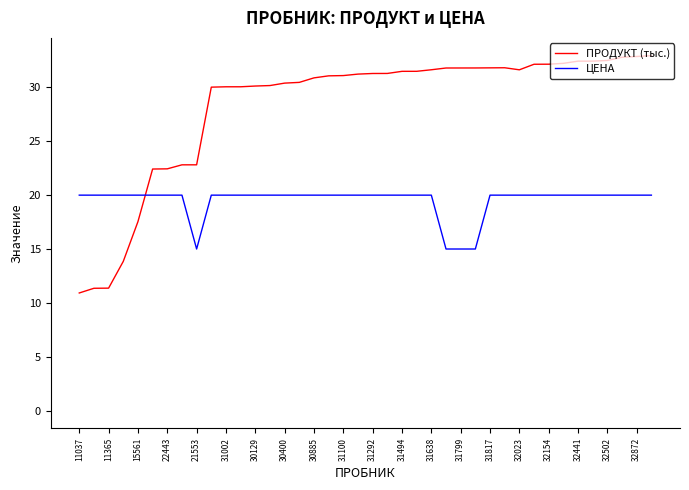

After their last crossing, which series has the higher values: ЦЕНА or ПРОДУКТ (тыс.)?

ПРОДУКТ (тыс.)